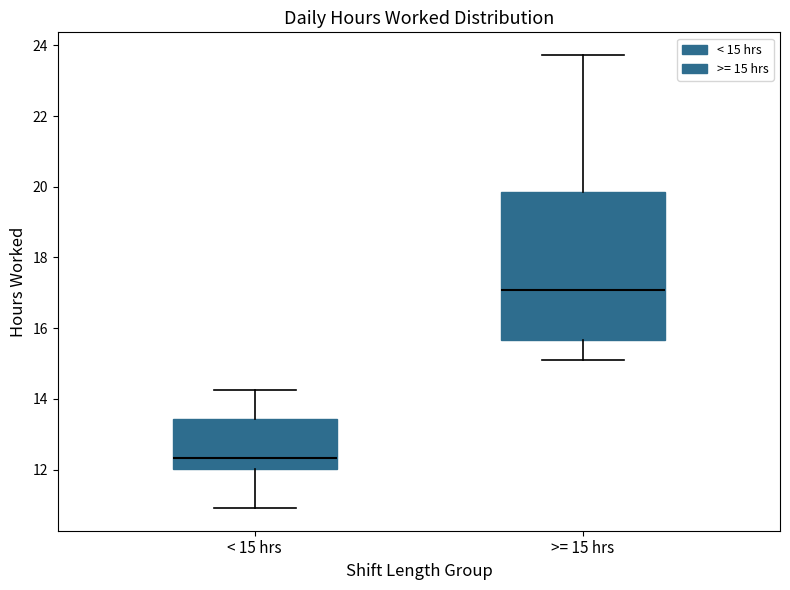

Which box is the tallest, from its lower edge to its upper edge?

>= 15 hrs